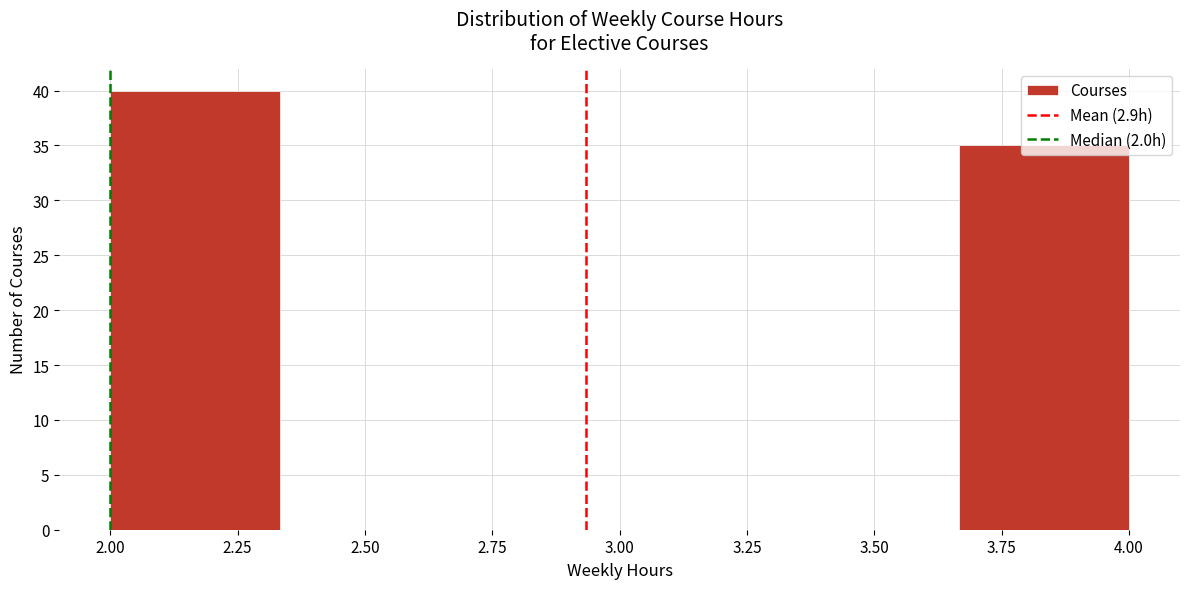

Reading left to right, list every bar in this chart as the range it spans on the x-axis followed by its height. Neither the bar edges nor the heights are printed on the chart, so give them approximately, as read against the axes.

2.00 to 2.35: 40
2.35 to 2.65: 0
2.65 to 3.00: 0
3.00 to 3.35: 0
3.35 to 3.65: 0
3.65 to 4.00: 35